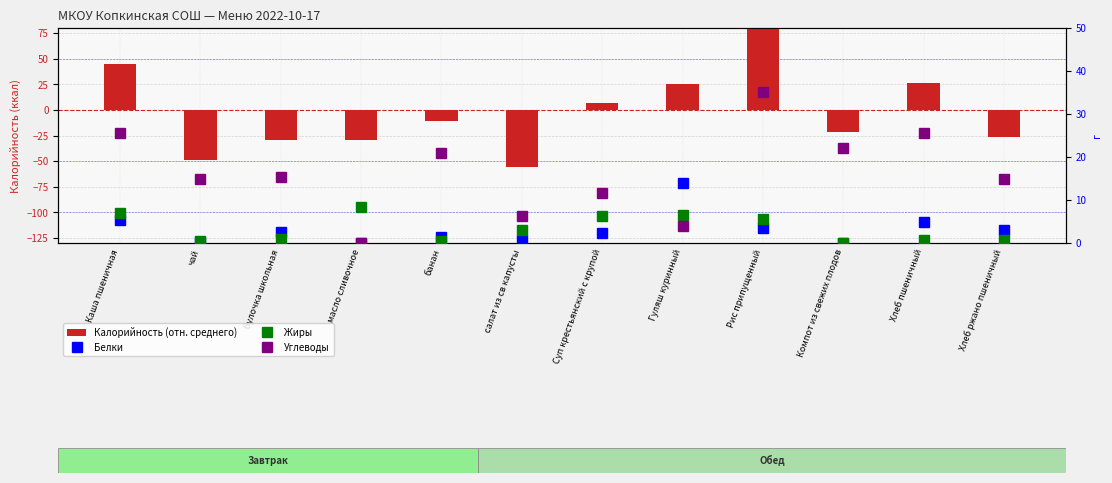

Reading right to left, what are all the values shown in this chart?

Калорийность (отн. среднего): -26.2	26.0	-21.6	118.4	25.4	7.2	-55.9	-10.6	-29.6	-29.6	-48.6	44.9
Белки: 3.1	4.8	0.0	3.5	13.9	2.4	0.7	1.5	0.0	2.6	0.2	5.2
Жиры: 0.6	0.8	0.0	5.5	6.5	6.2	2.9	0.5	8.3	1.0	0.4	6.9
Углеводы: 15.0	25.7	22.2	35.1	4.0	11.7	6.3	21.0	0.1	15.3	15.0	25.5